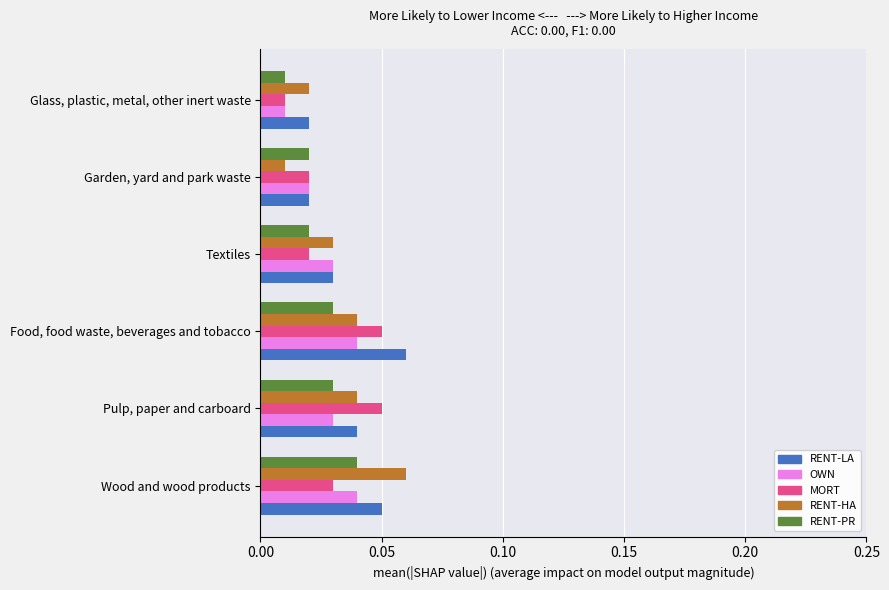

How many RENT-LA values are between 0 and 1?

6